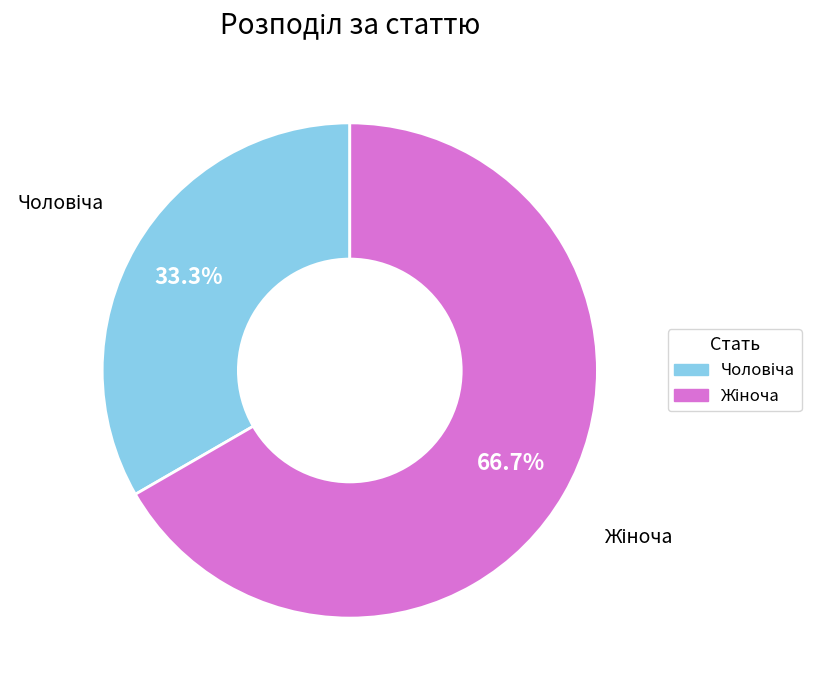

Is there any slice that represents more than half of the pie?

Yes